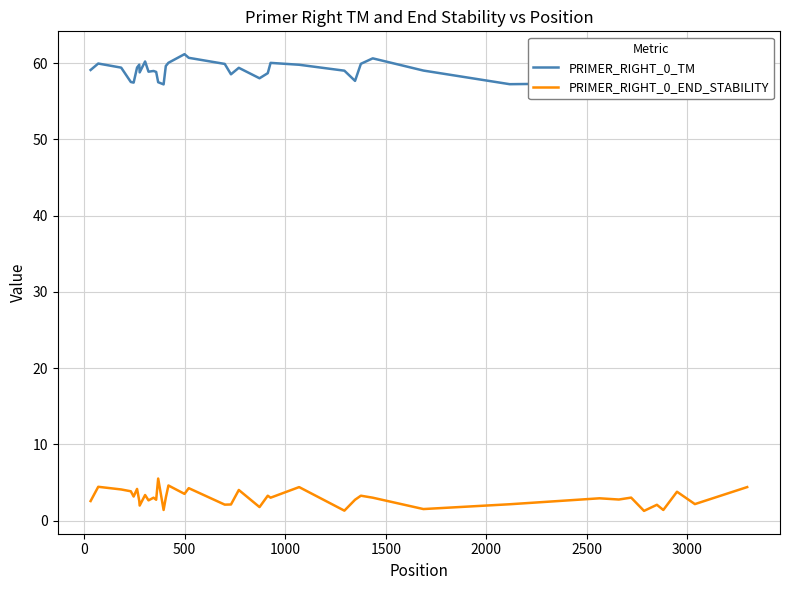

What is the maximum value for PRIMER_RIGHT_0_END_STABILITY?

5.5